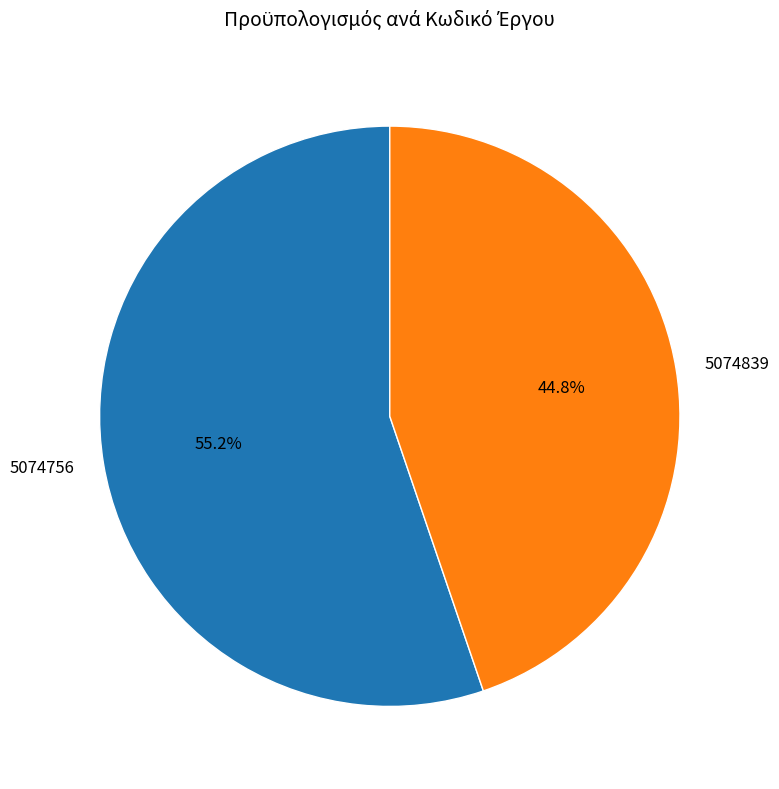

Is it true that 5074756 is 44% of the pie?

False